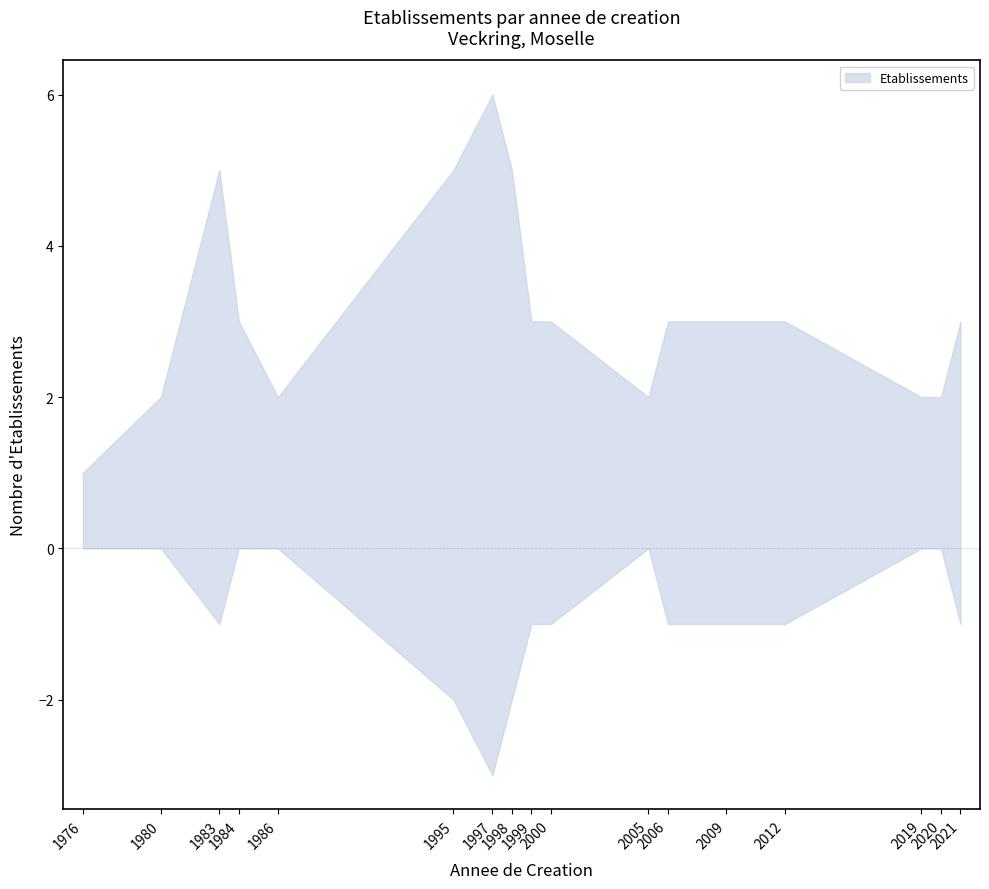

What is the total value across all series at 2020?

2